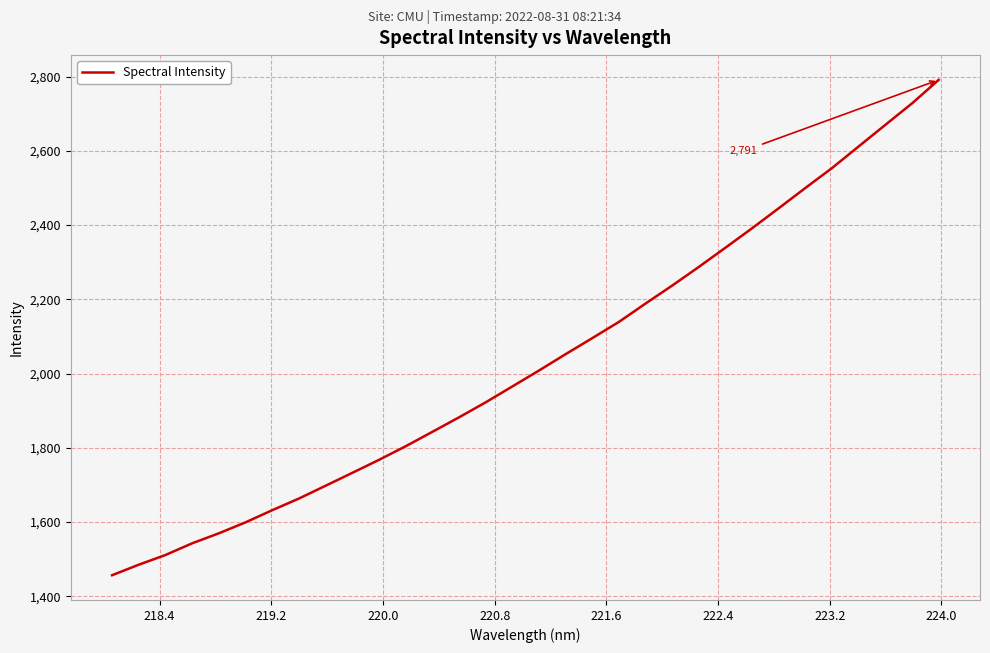

What is the maximum value shown in the chart?

2791.2